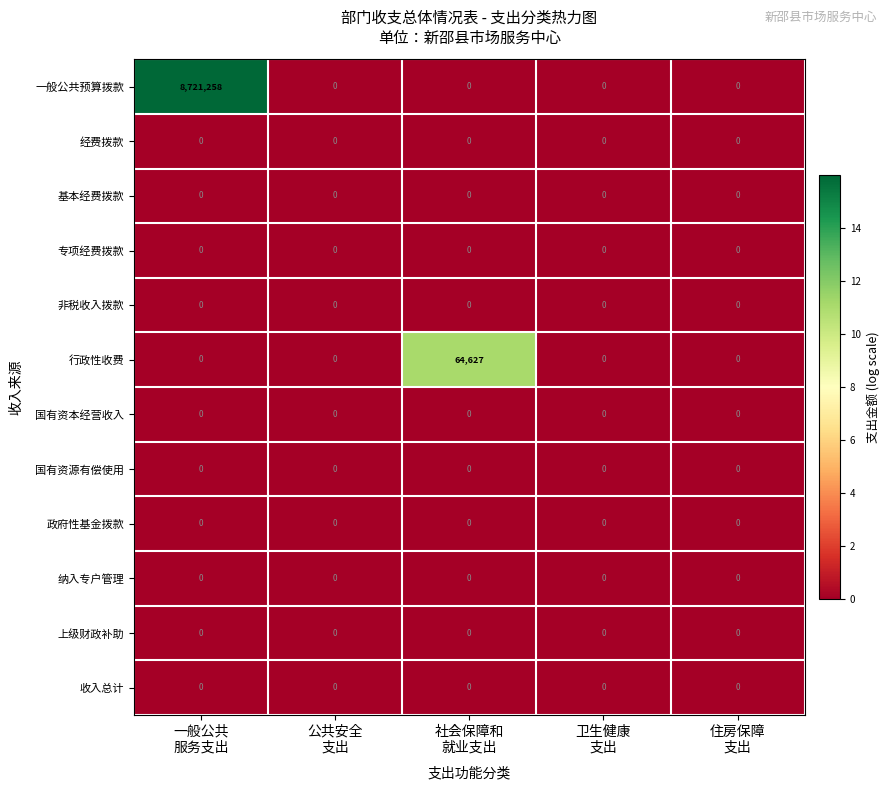

What is the average value of the 一般公共预算拨款 series?

1744252